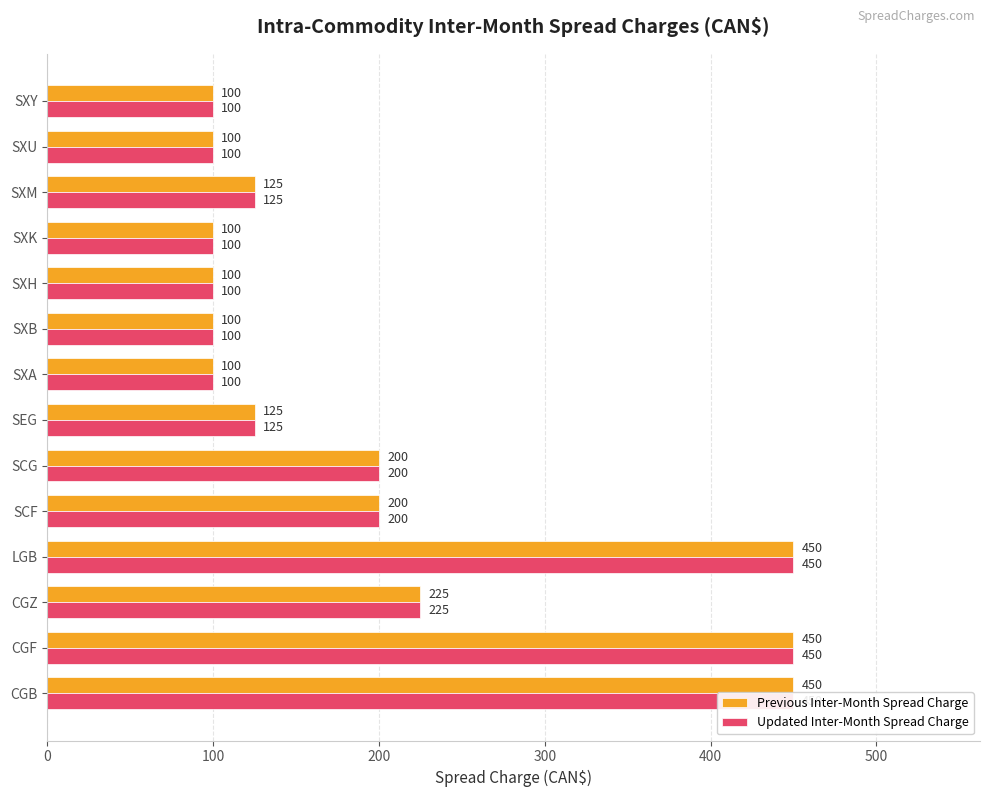

What is the value of the Previous Inter-Month Spread Charge bar at the 11th from the left?

100